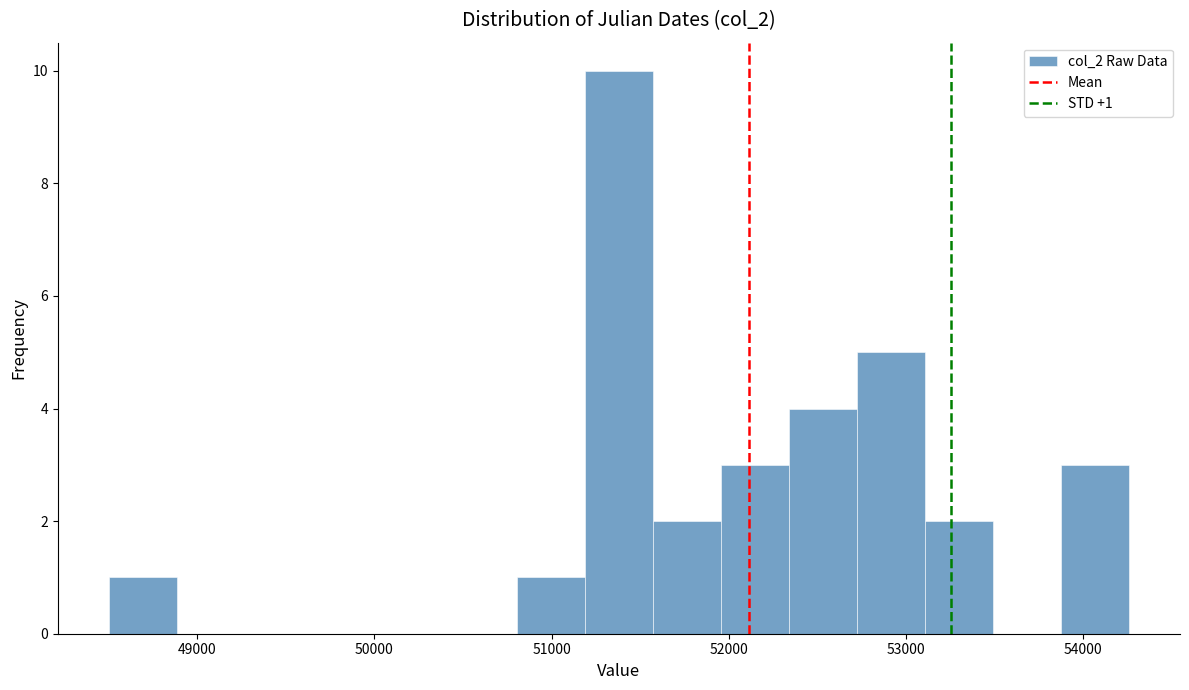

Read against the x-axis, roughly where is the centre of the tallest bar?

51400